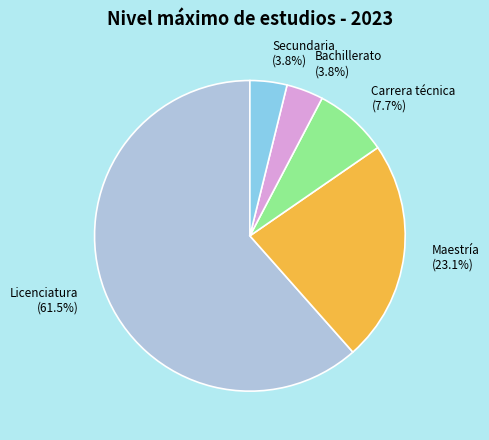

How many slices are in this pie chart?

5